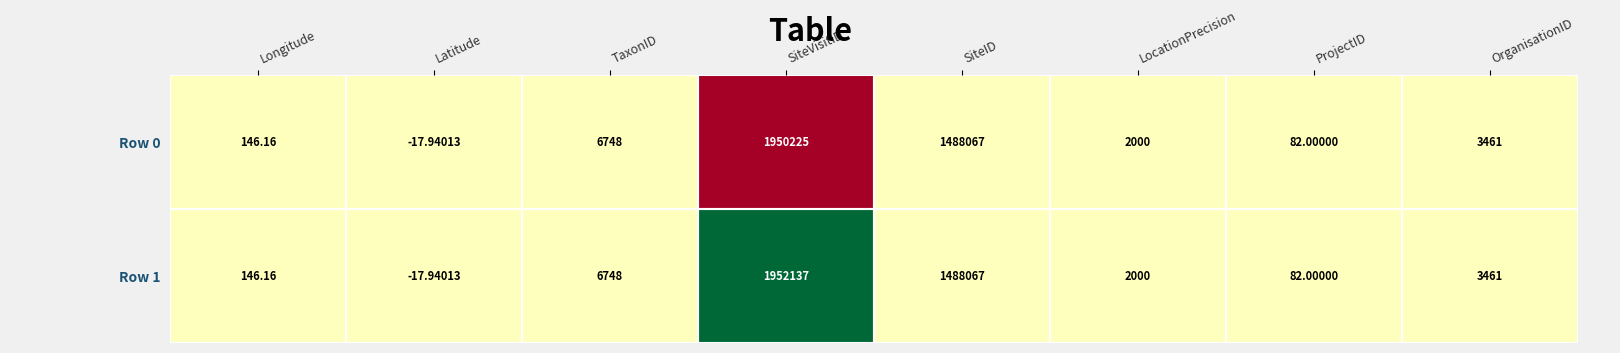

Which category has the highest value in the Row 1 series?

SiteVisitID